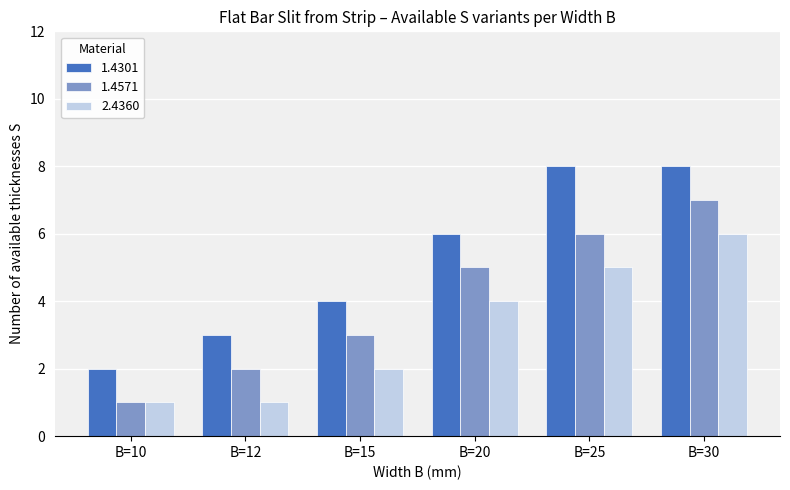

Reading left to right, list all the values displayed in this chart.

1.4301: 2	3	4	6	8	8
1.4571: 1	2	3	5	6	7
2.4360: 1	1	2	4	5	6